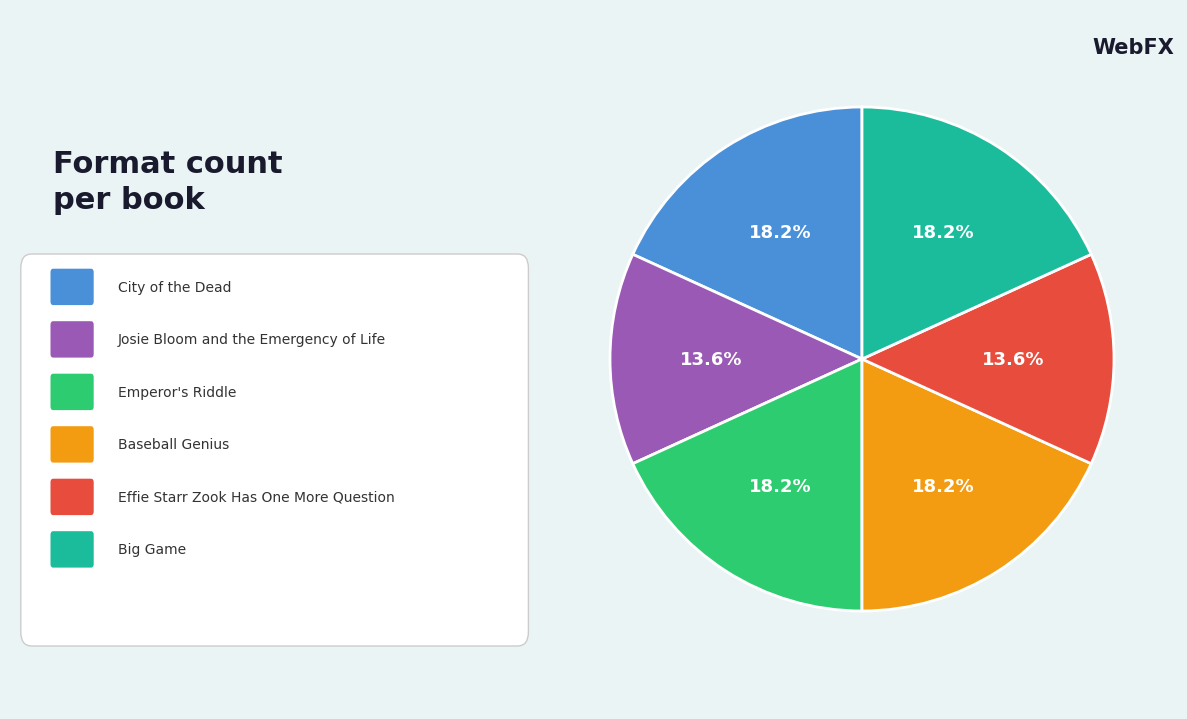

Does any single category account for the majority?

No